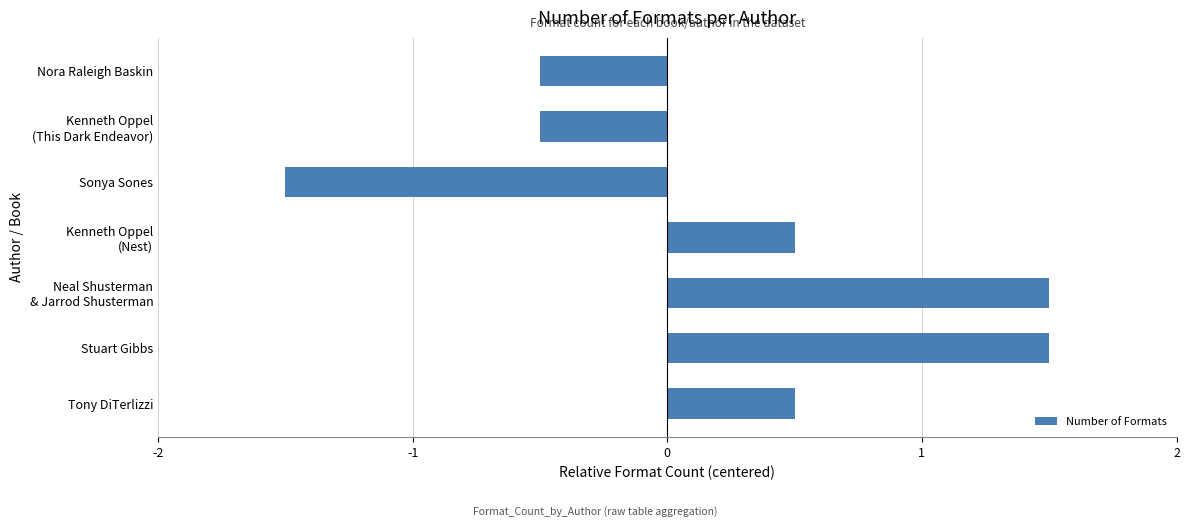

Reading bottom to top, transcribe all the data shown in this chart.

0.5	1.5	1.5	0.5	-1.5	-0.5	-0.5